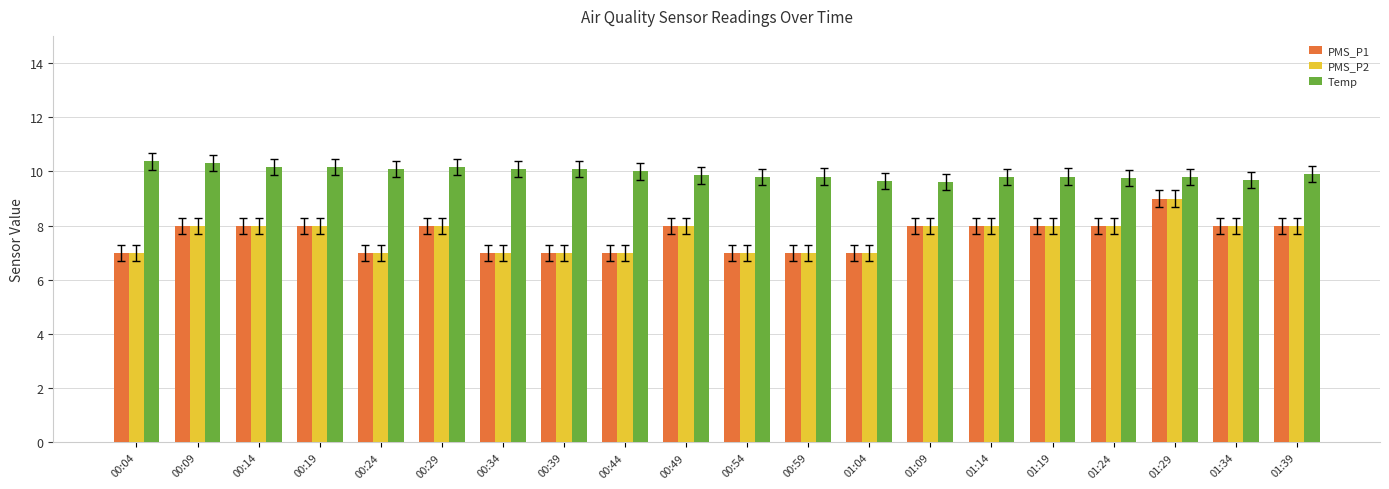

What are all the series names shown in the legend?

PMS_P1, PMS_P2, Temp